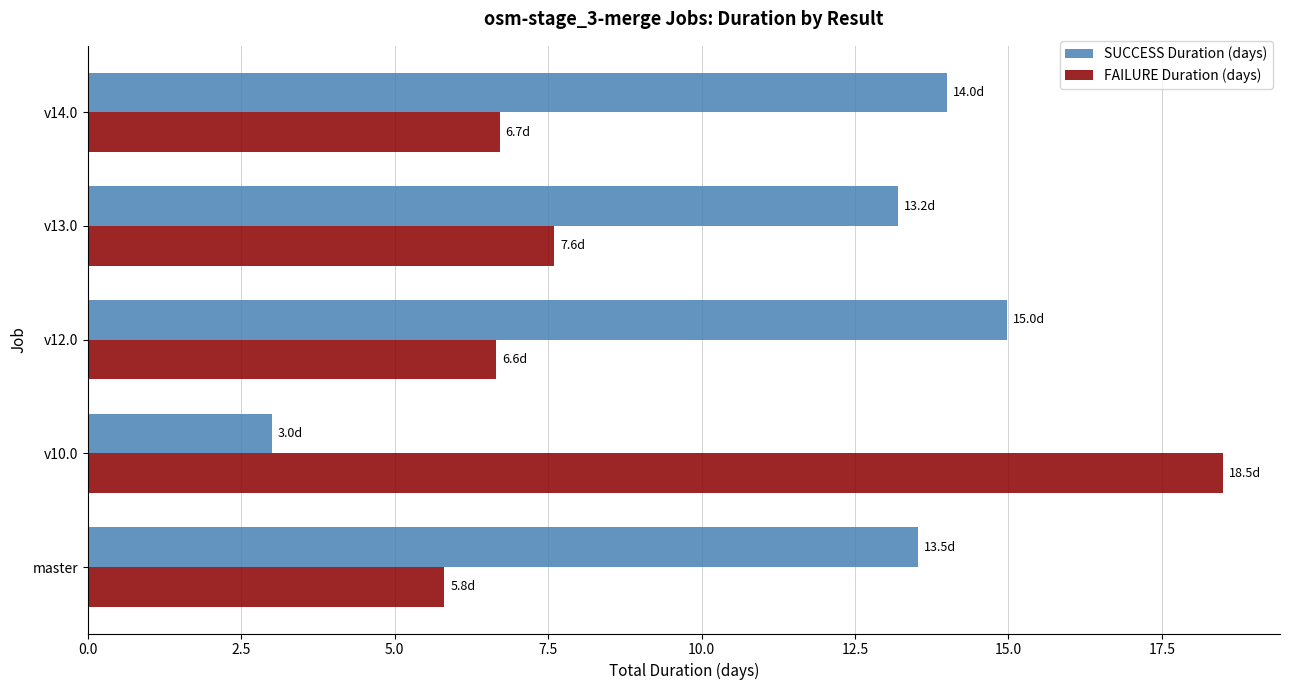

What is the highest value of the FAILURE Duration (days) series?

18.5